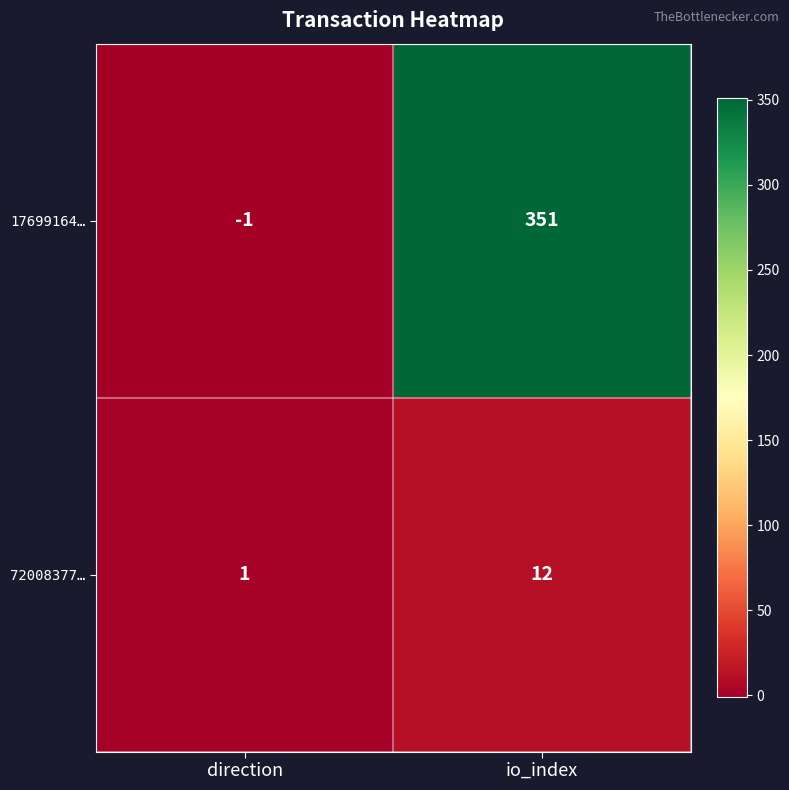

How many categories are shown in the chart?

2